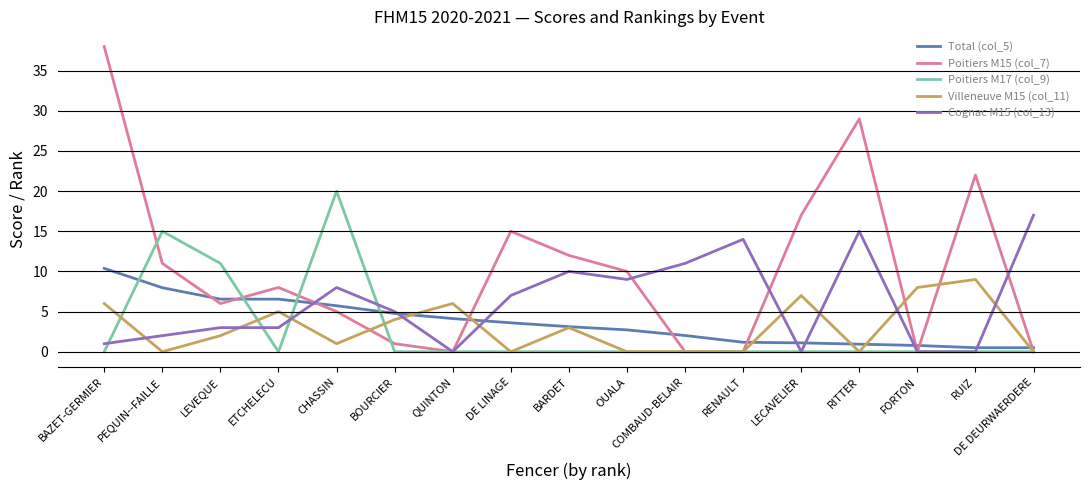

What is the maximum value for Poitiers M15 (col_7)?

38.0